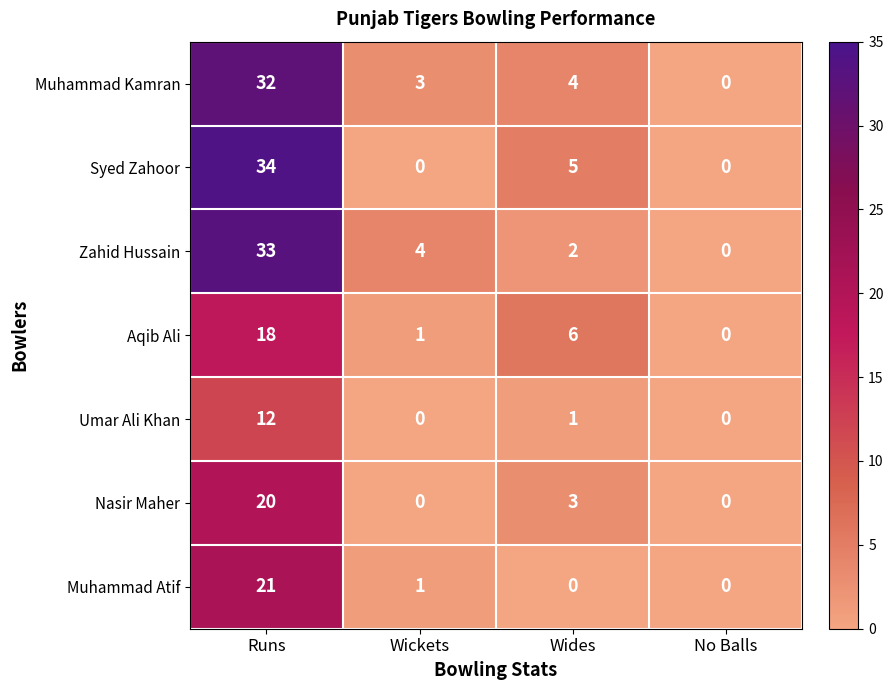

Where does the Nasir Maher series first go above 3?

Runs